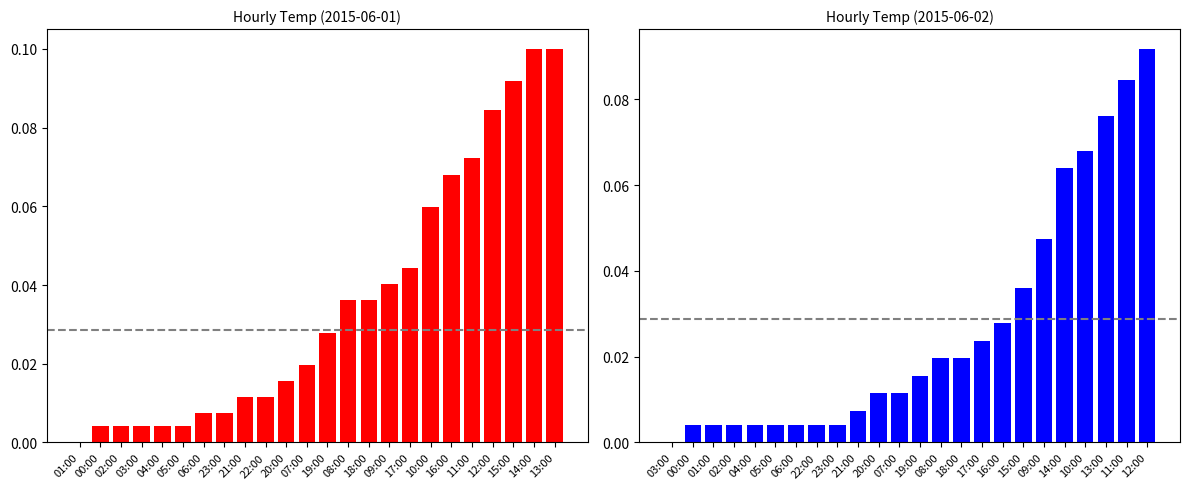

What is the total value across all series at 10:00?

0.1